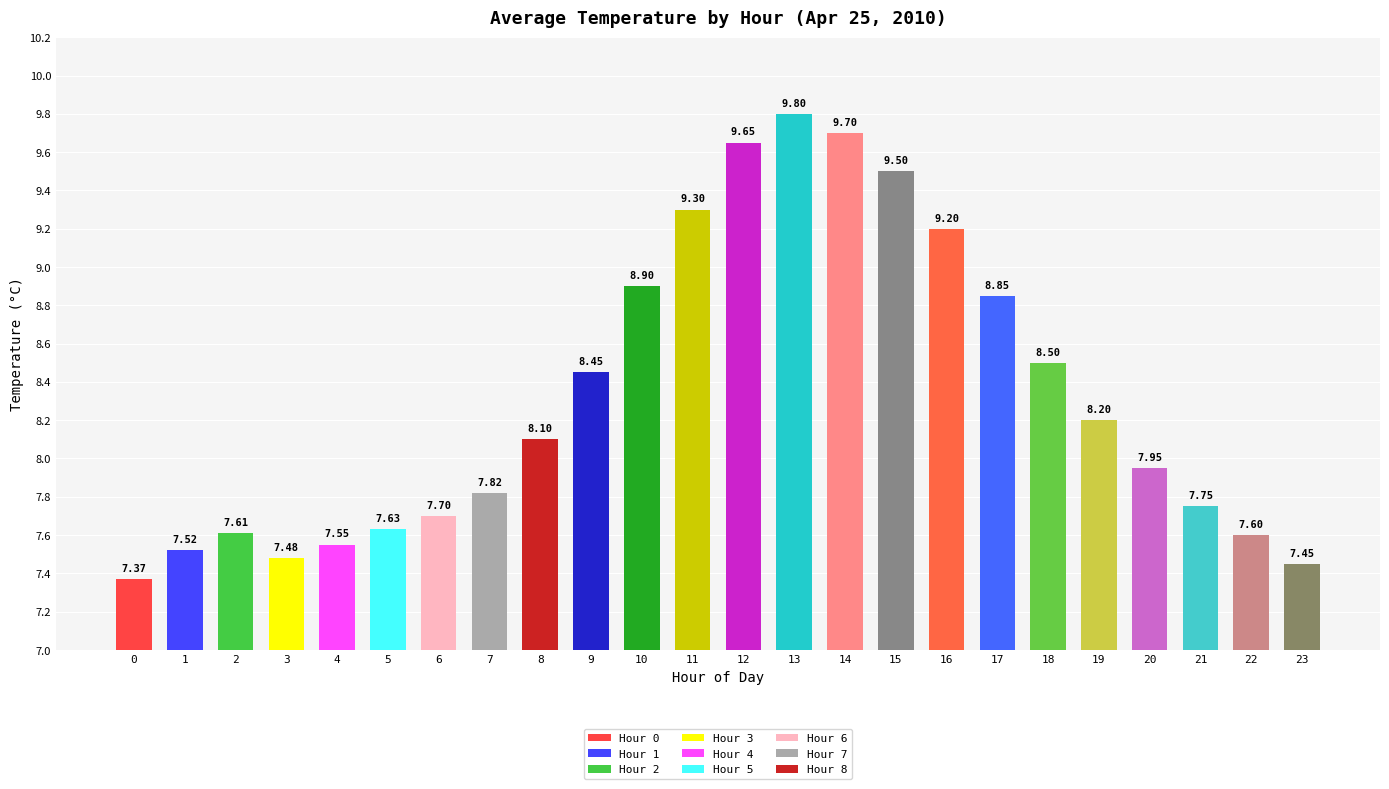

Which category has the highest value across all series?

13